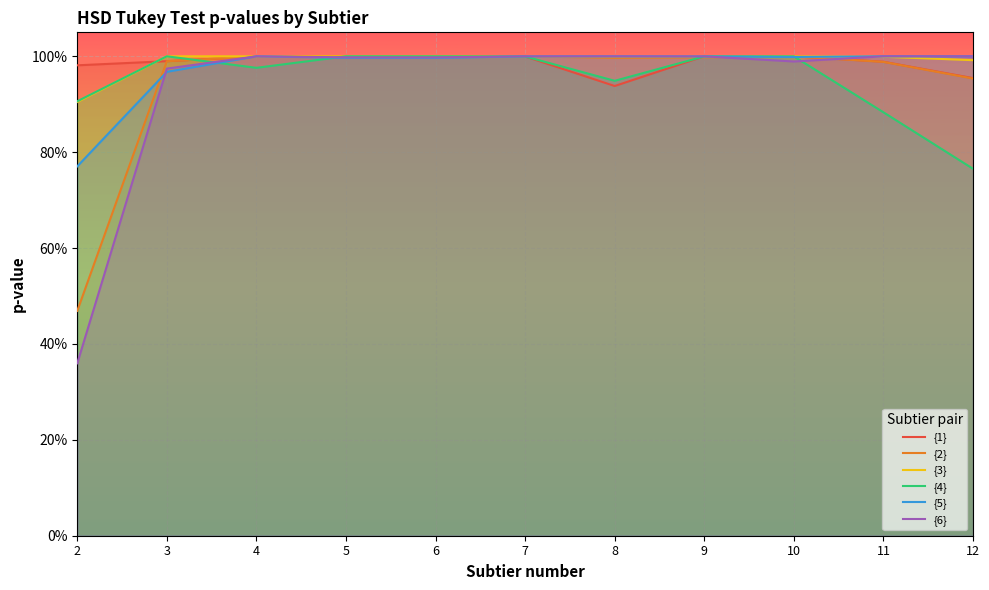

Reading left to right, what are all the values shown in this chart?

{1}: 2=1.0	3=1.0	4=1.0	5=1.0	6=1.0	7=1.0	8=0.9	9=1.0	10=1.0	11=1.0	12=1.0
{2}: 2=0.5	3=1.0	4=1.0	5=1.0	6=1.0	7=1.0	8=1.0	9=1.0	10=1.0	11=1.0	12=1.0
{3}: 2=0.9	3=1.0	4=1.0	5=1.0	6=1.0	7=1.0	8=1.0	9=1.0	10=1.0	11=1.0	12=1.0
{4}: 2=0.9	3=1.0	4=1.0	5=1.0	6=1.0	7=1.0	8=0.9	9=1.0	10=1.0	11=0.9	12=0.8
{5}: 2=0.8	3=1.0	4=1.0	5=1.0	6=1.0	7=1.0	8=1.0	9=1.0	10=1.0	11=1.0	12=1.0
{6}: 2=0.4	3=1.0	4=1.0	5=1.0	6=1.0	7=1.0	8=1.0	9=1.0	10=1.0	11=1.0	12=1.0